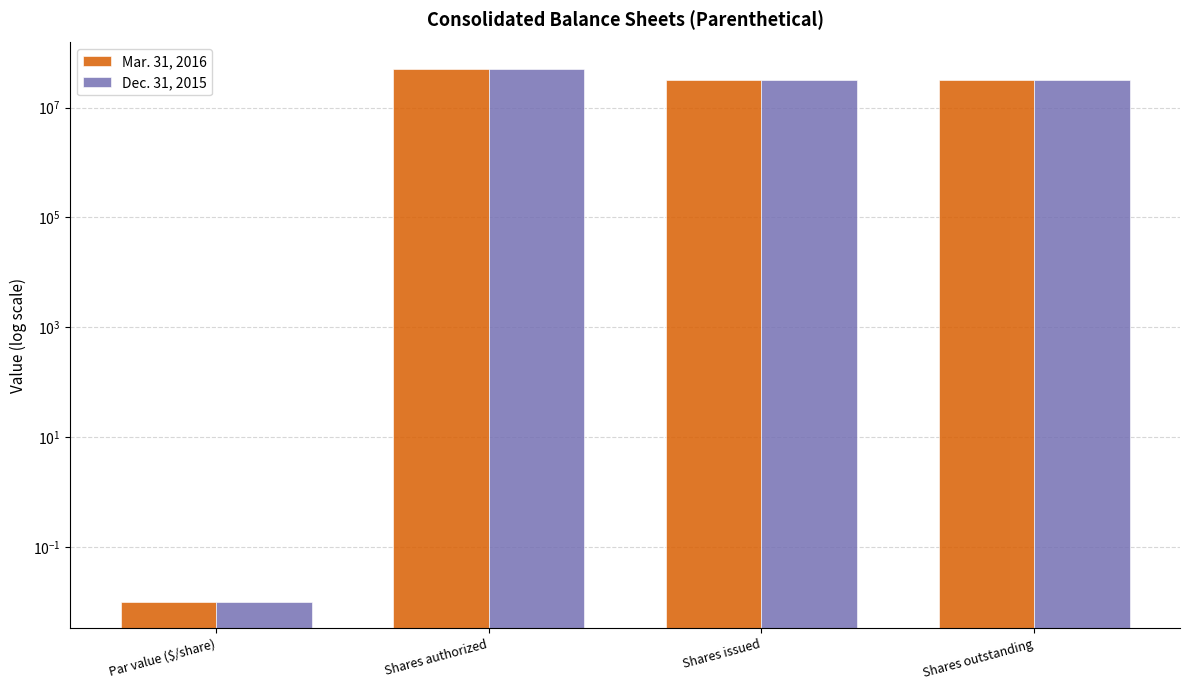

The value of Mar. 31, 2016 at Par value ($/share) is 0.0. True or false?

False